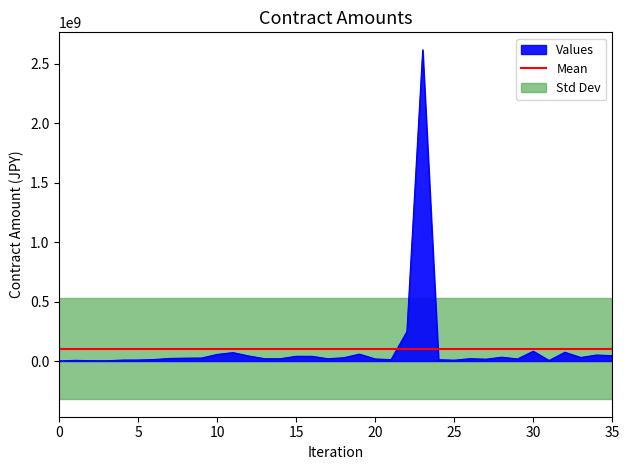

Is it true that the value at 15 is 8278093?

False